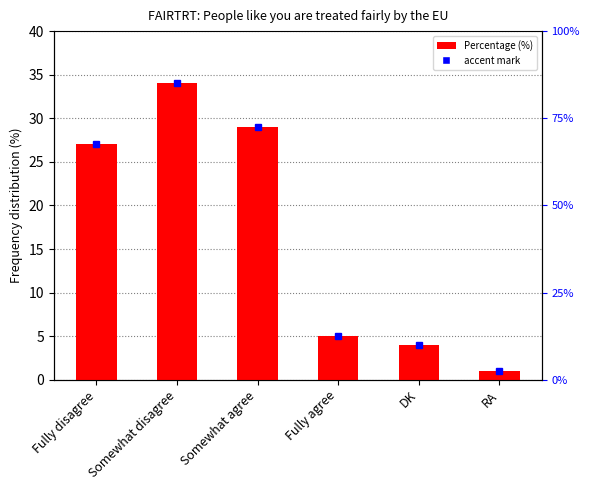

Is it true that the value at Somewhat disagree is 34?

True